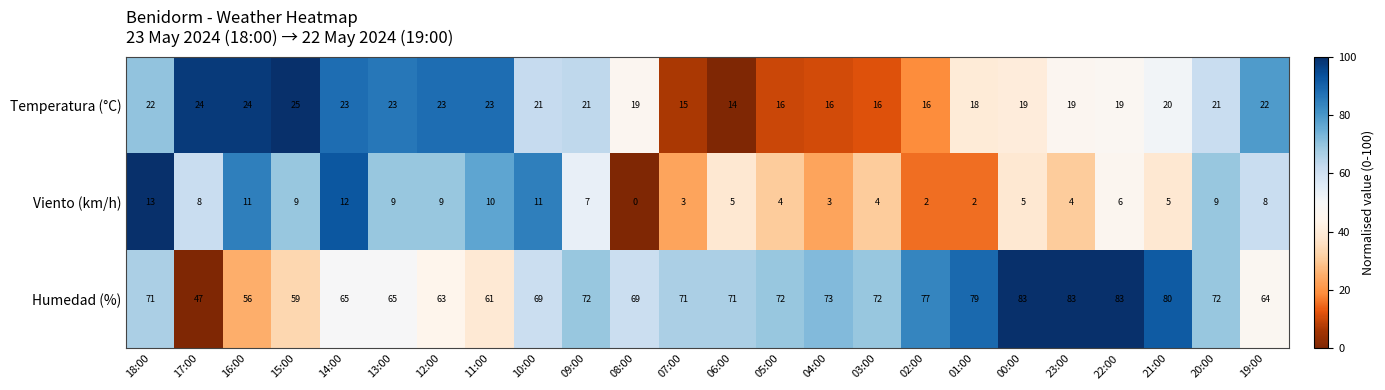

Which category has the lowest value across all series?

08:00